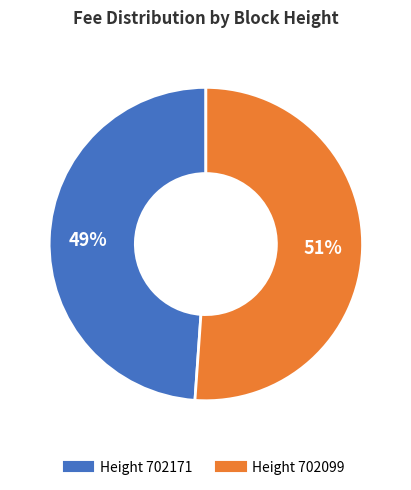

To the nearest percent, what is the average slice percentage?

50%